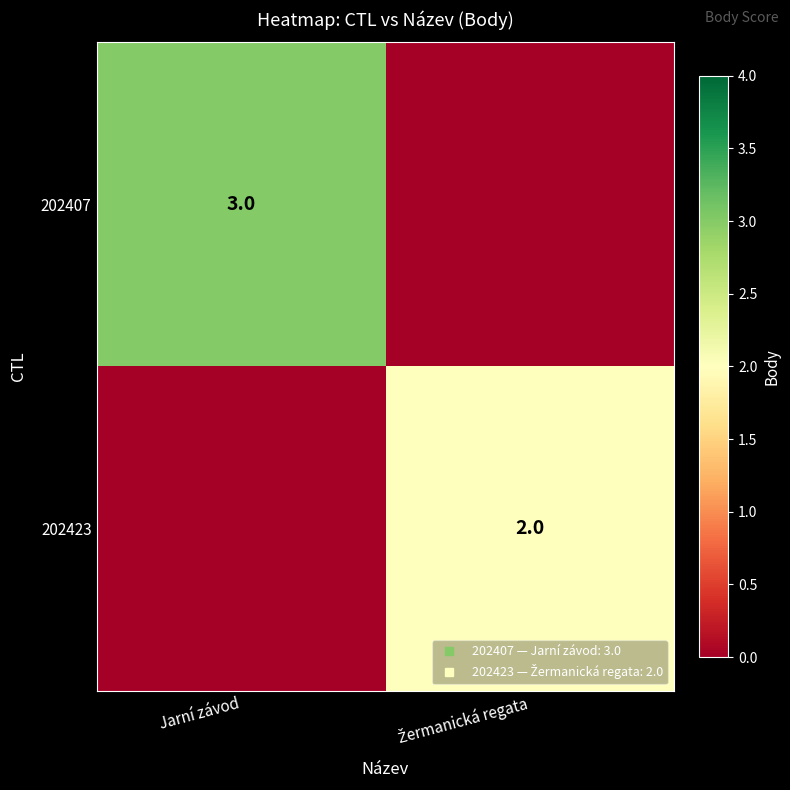

Which series has the largest range (max minus min)?

202407